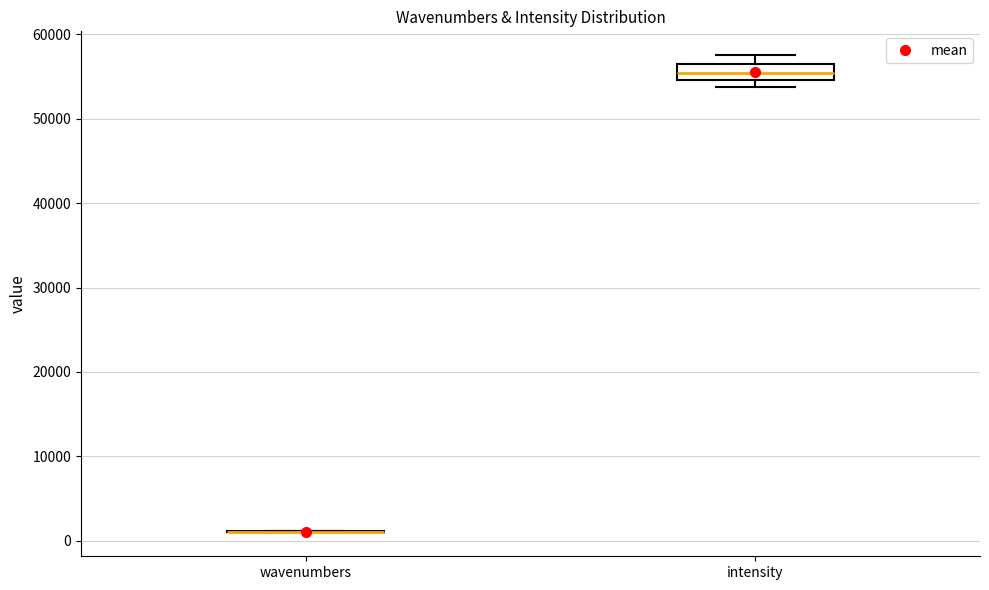

Reading left to right, read every box against the y-axis: the position of its median line, the range the box covers, and the ends of its whiskers. The values are not printed on the chart, so give them approximately, as read against the axis.

wavenumbers: box collapsed to a line at 1000, whiskers 1000 to 1000
intensity: median 55000 (inside the box), box 55000 to 56000, whiskers 54000 to 58000